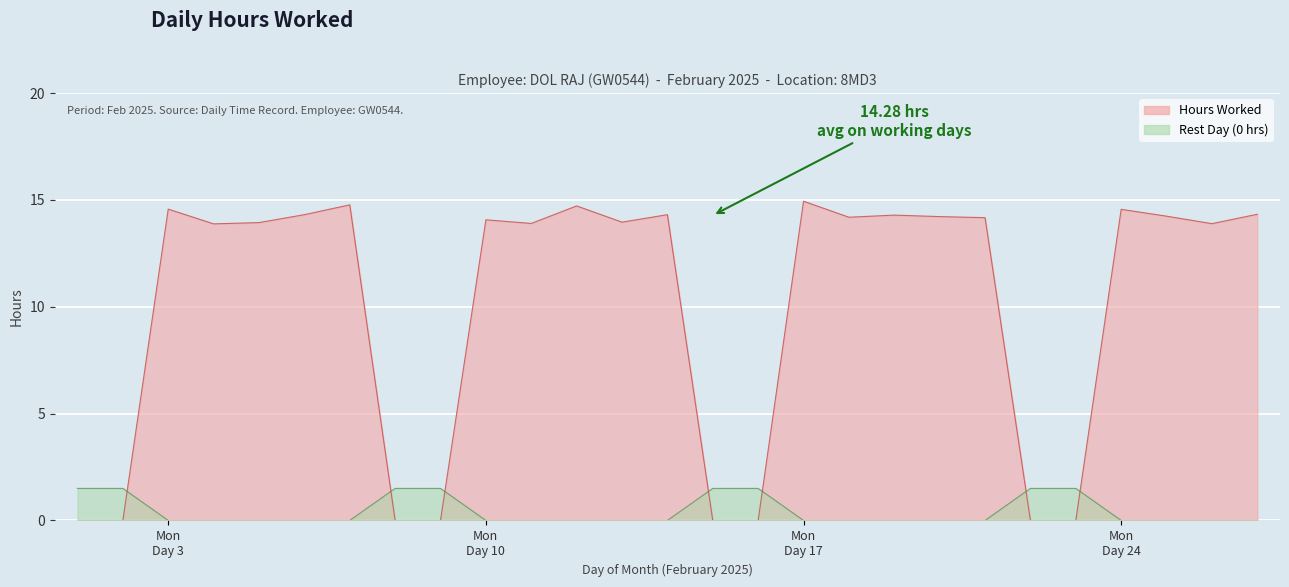

How many interior local peaks (higher than both neighbors) does the data have?

8